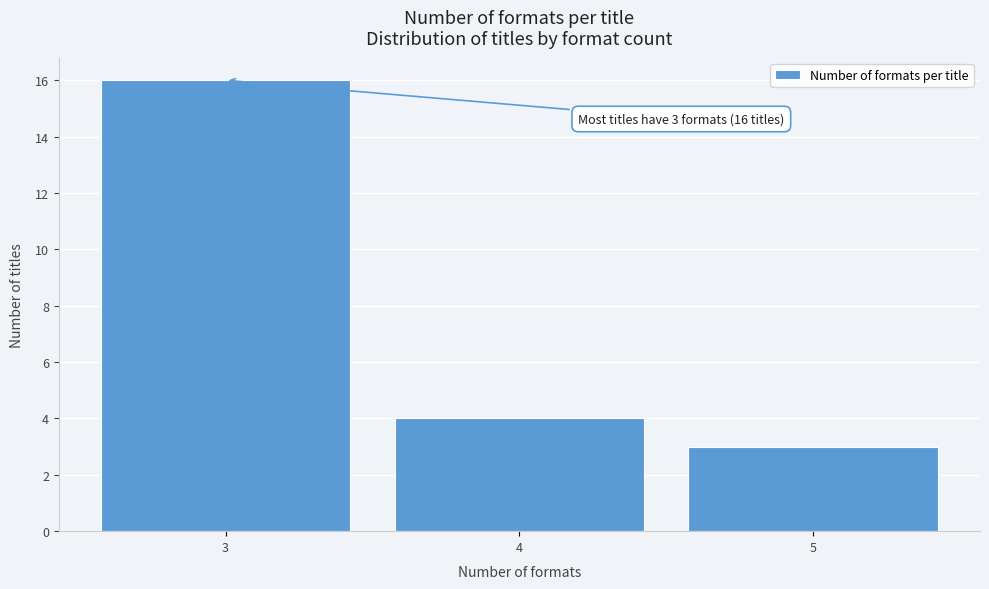

Over which range of the x-axis is the bar tallest?

2.5 to 3.5